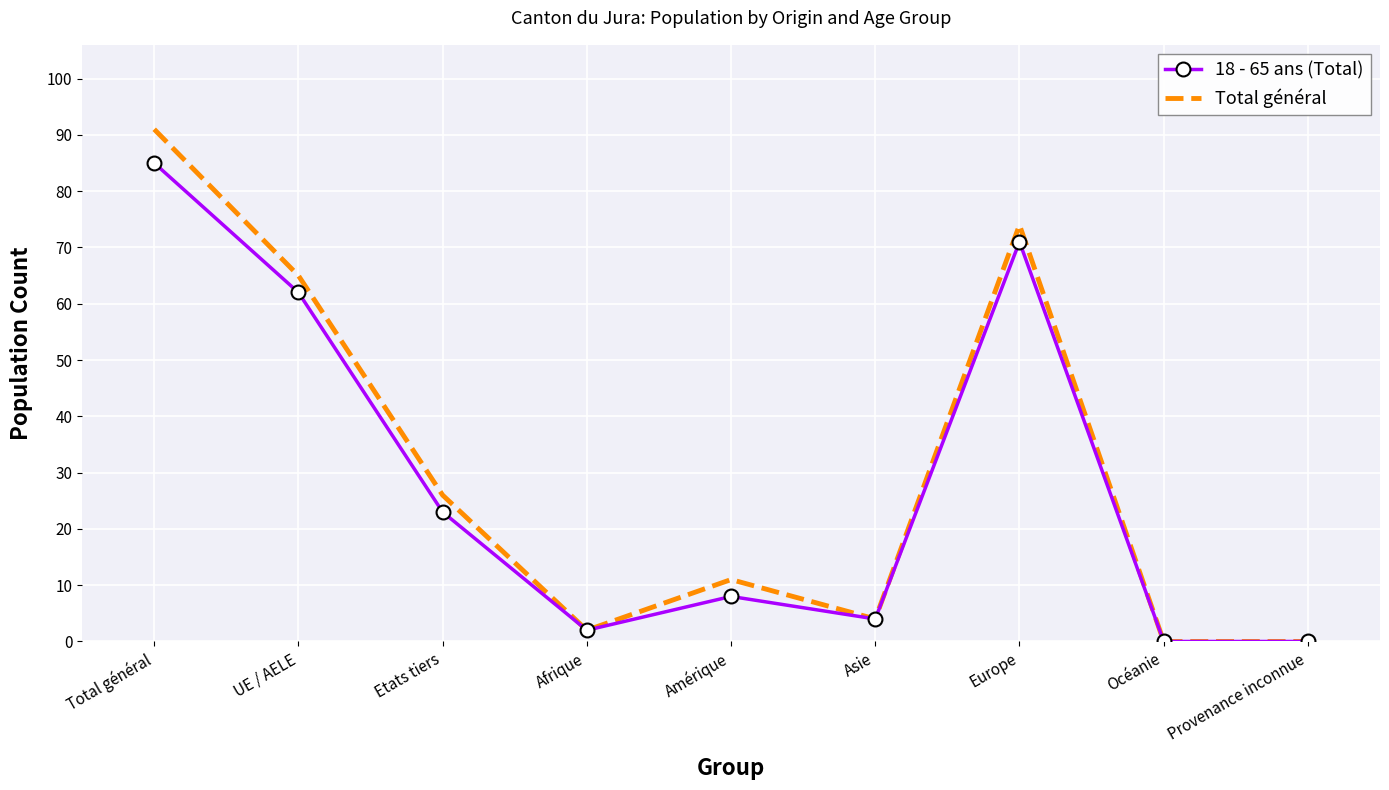

Reading right to left, list all the values displayed in this chart.

18 - 65 ans (Total): Provenance inconnue=0	Océanie=0	Europe=71	Asie=4	Amérique=8	Afrique=2	Etats tiers=23	UE / AELE=62	Total général=85
Total général: Provenance inconnue=0	Océanie=0	Europe=74	Asie=4	Amérique=11	Afrique=2	Etats tiers=26	UE / AELE=65	Total général=91